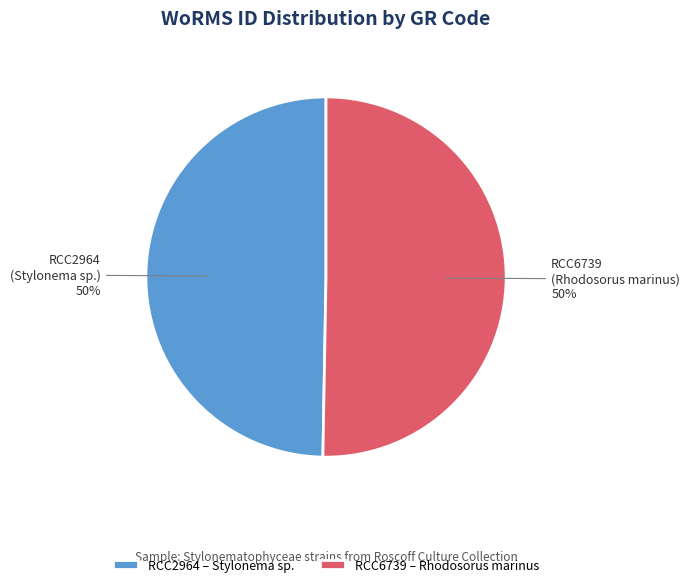

The RCC6739 slice represents 50% of the pie. True or false?

True